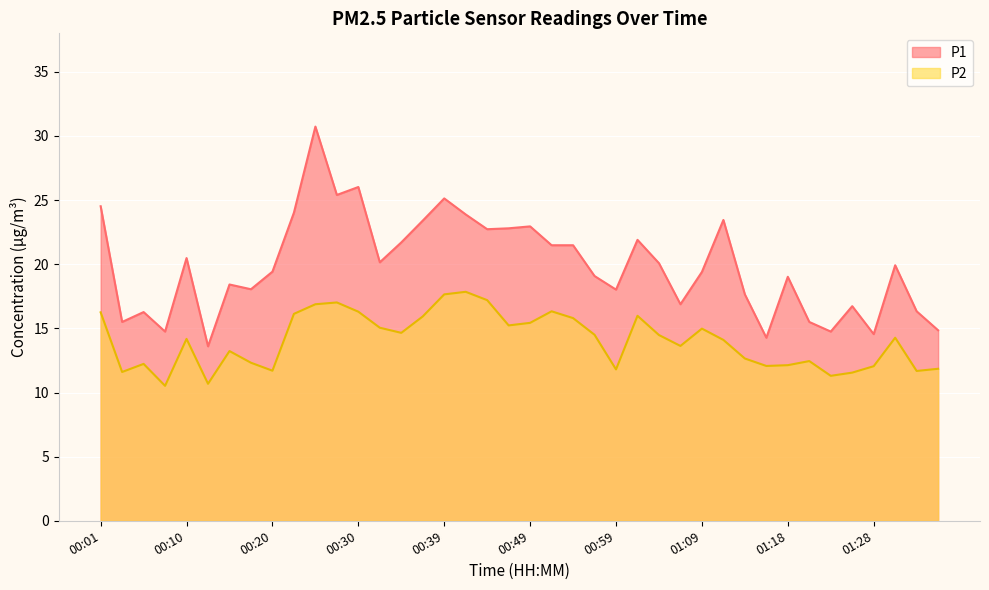

Where is the first local maximum for P2?

00:05